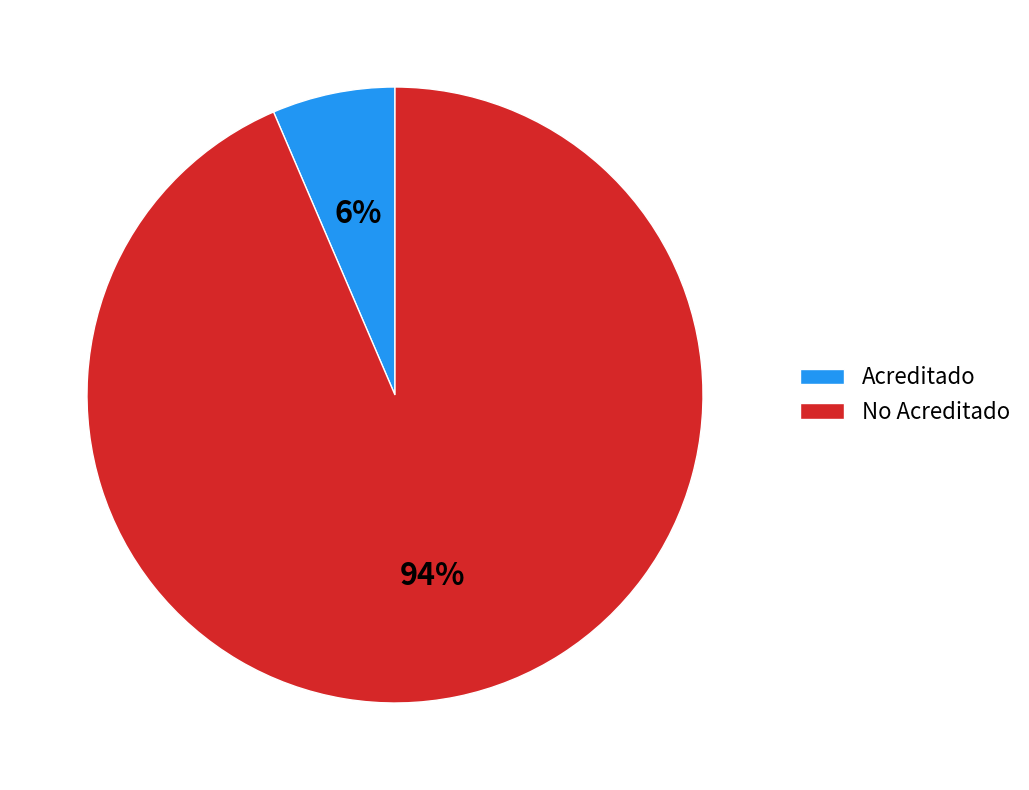

True or false: Acreditado accounts for 6% of the total.

True